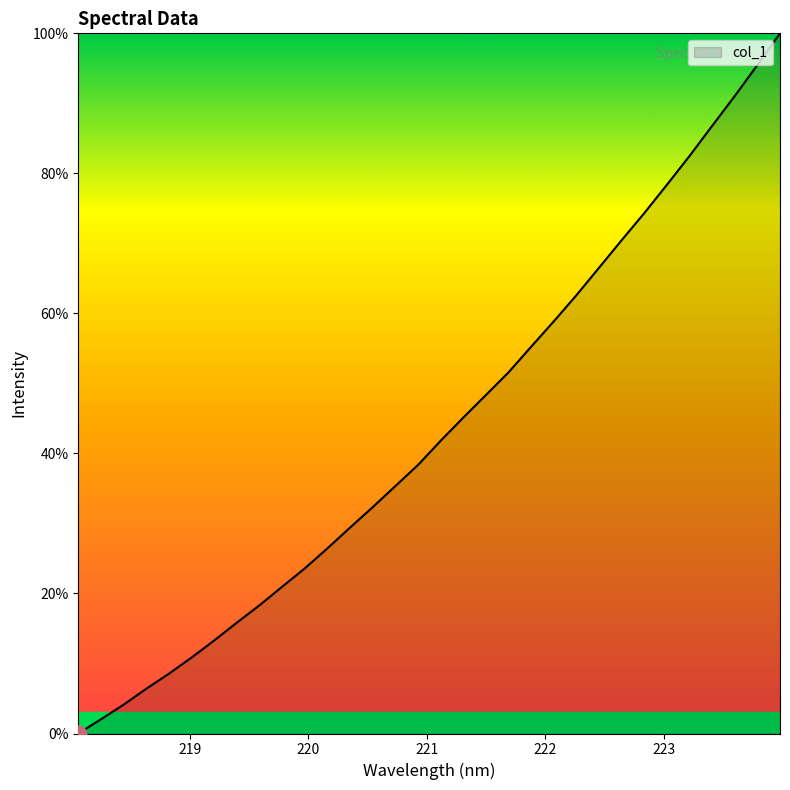

What is the difference between the maximum and minimum values?

100.0